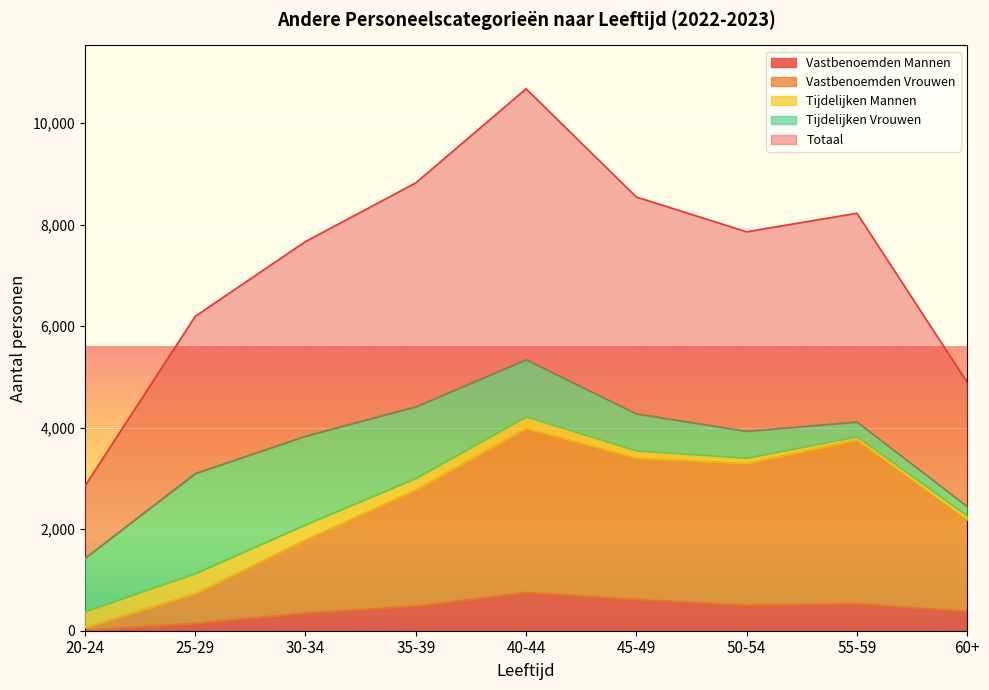

What is the value of the Vastbenoemden Vrouwen point at the 3rd from the left?

1786